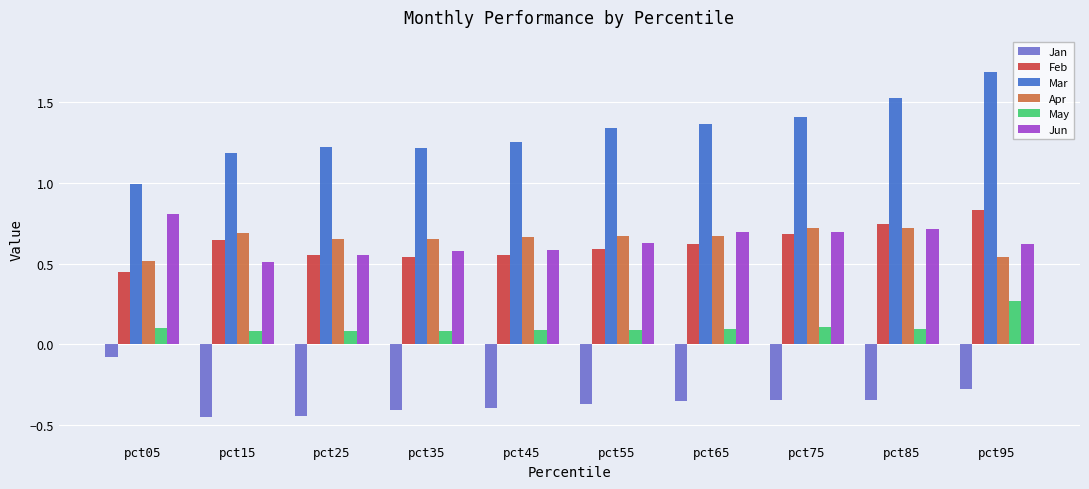

What is the maximum value shown in the chart?

1.7